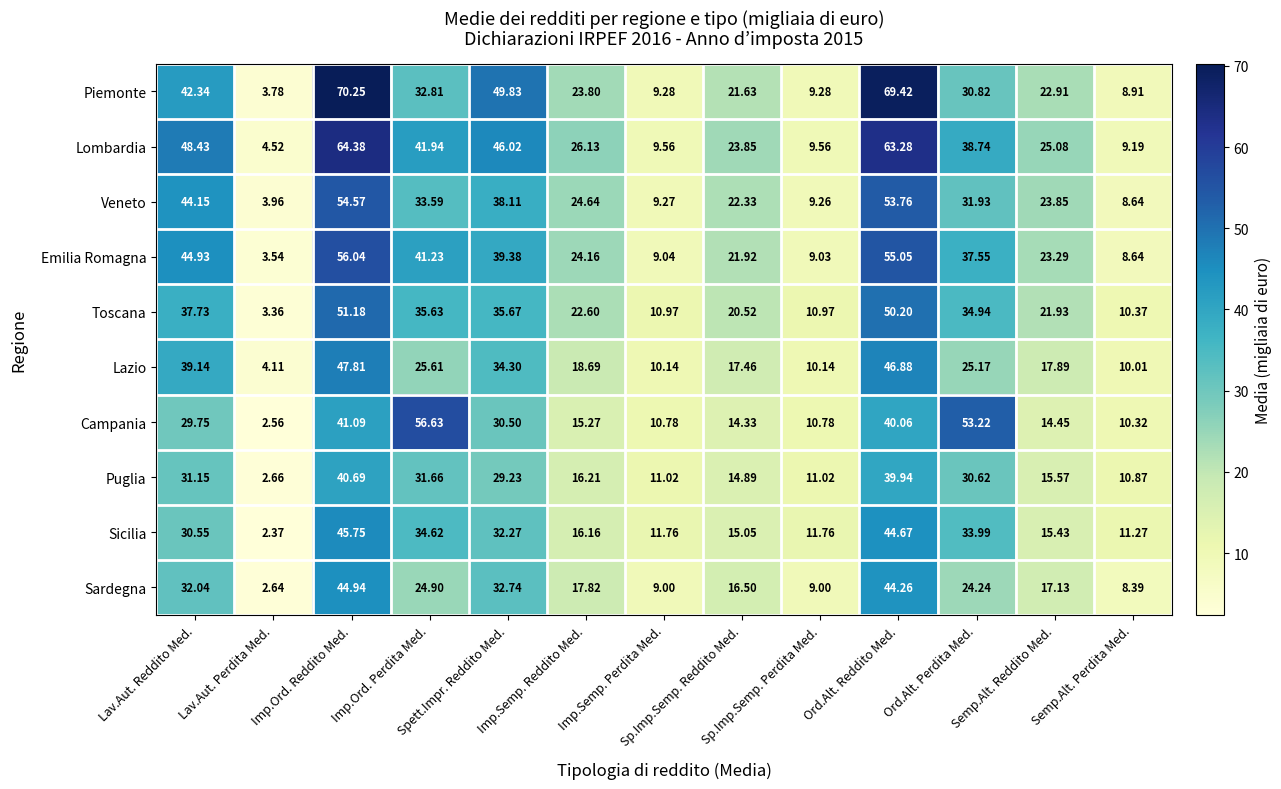

List the series in order of their peak value, lowest first.

Puglia, Sardegna, Sicilia, Lazio, Toscana, Veneto, Emilia Romagna, Campania, Lombardia, Piemonte